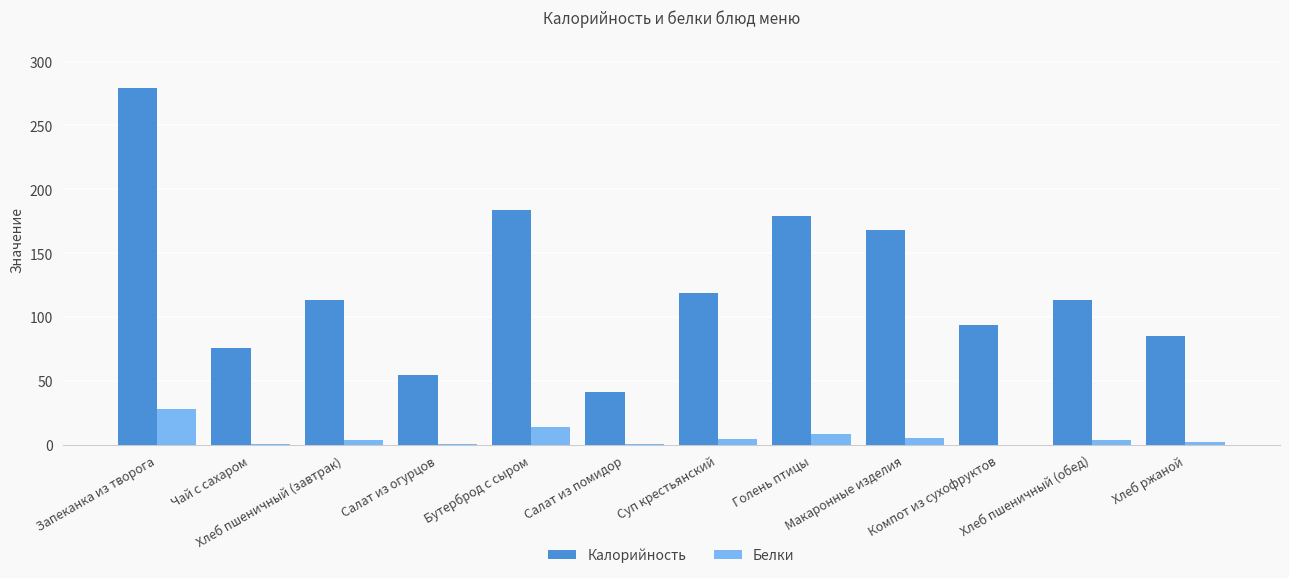

The Белки series shows 0.5 at Салат из огурцов. True or false?

True